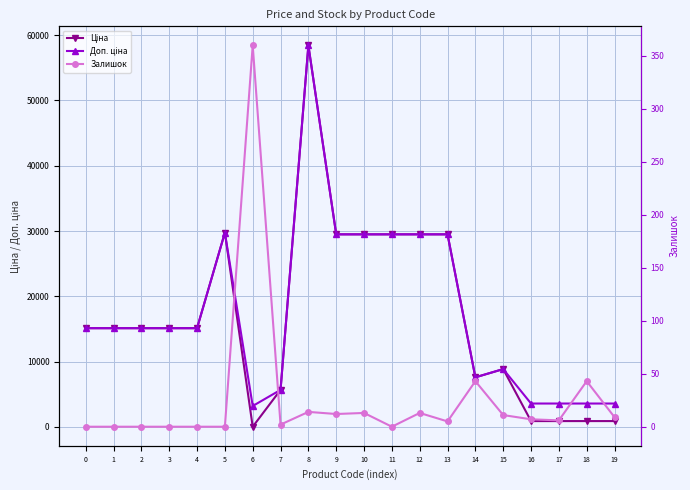

Which series has the largest range (max minus min)?

Ціна